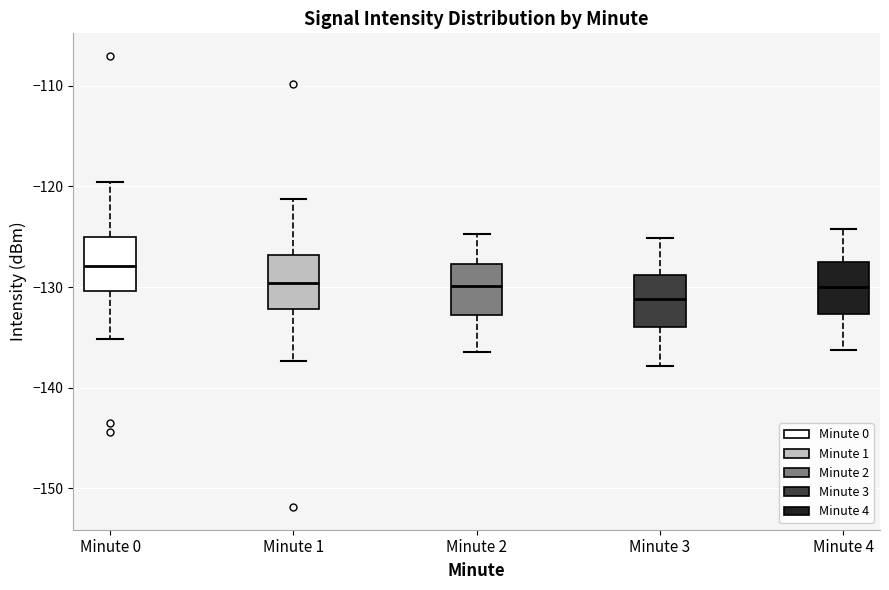

Which box has the lowest median line?

Minute 3